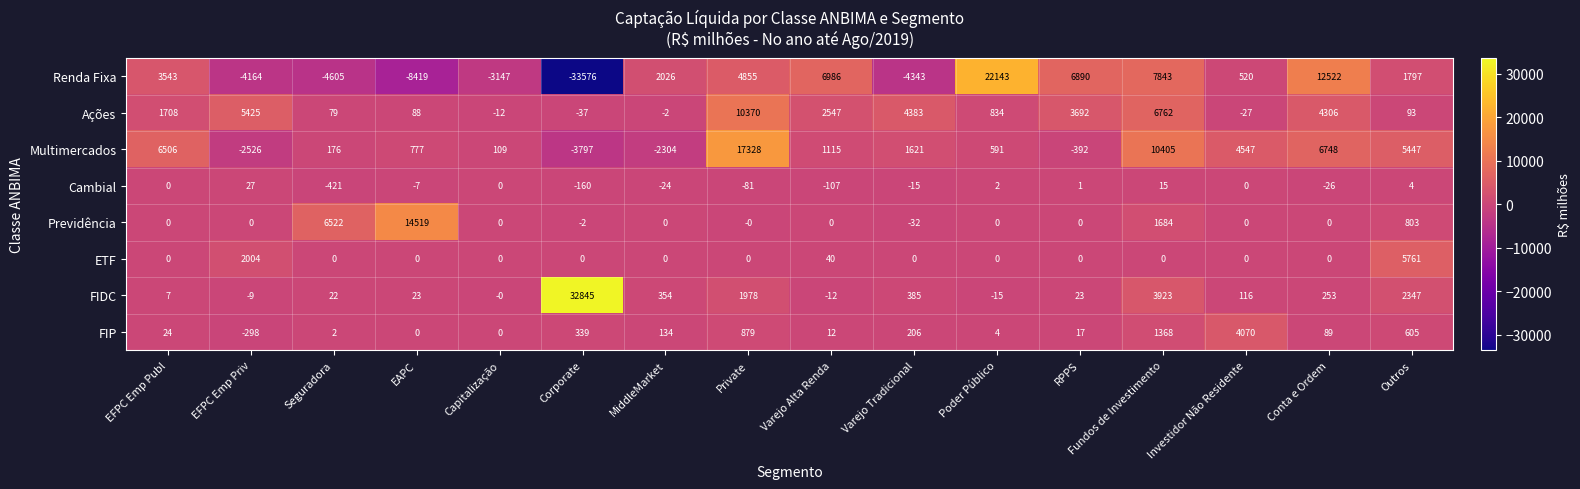

What is the greatest value displayed?

32845